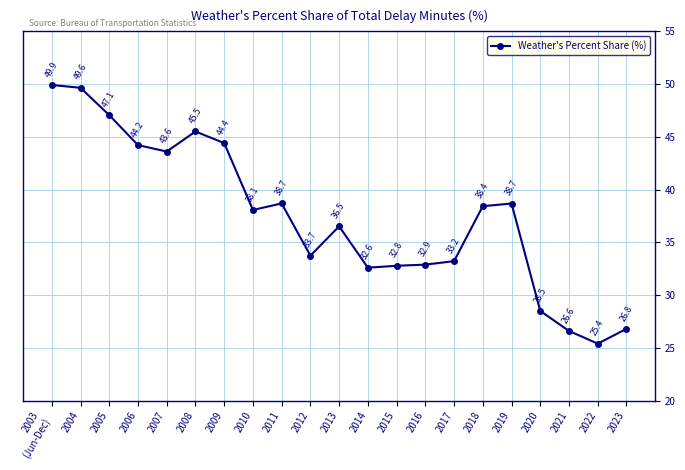

What is the label of the 20th point from the left?

2022